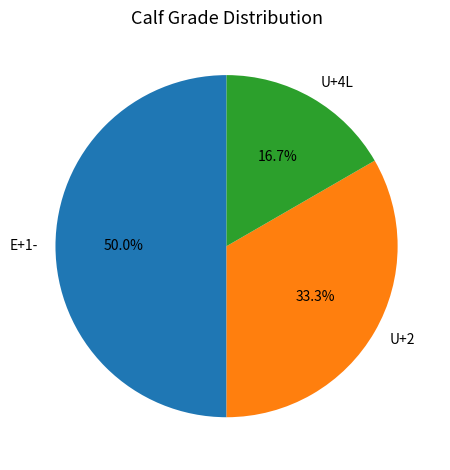

Which category has the biggest portion of the pie?

E+1-